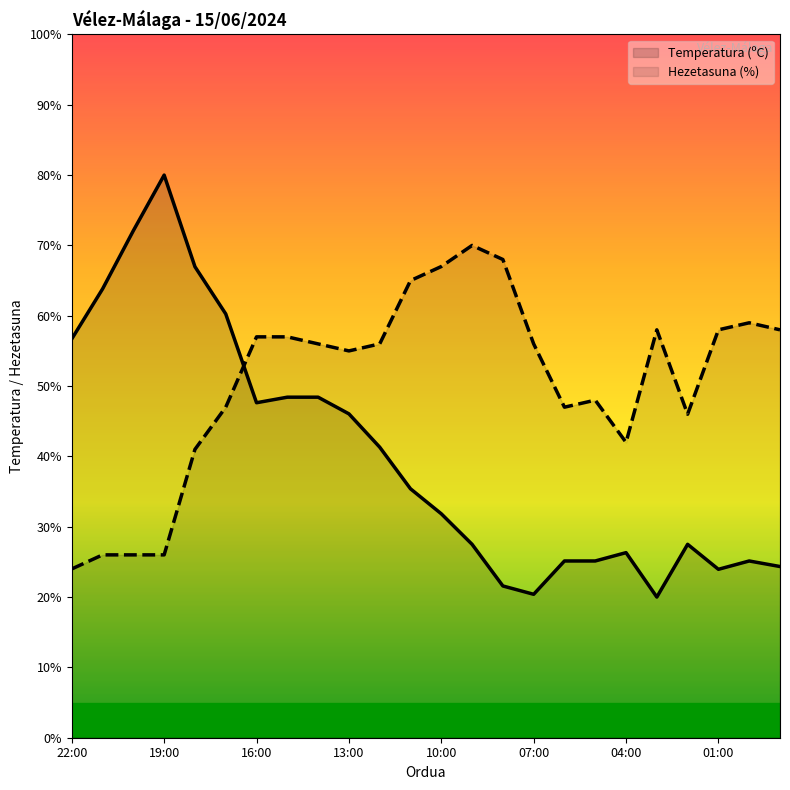

In Temperatura (ºC), how many points are higher than both neighbors (excluding endpoints)?

4